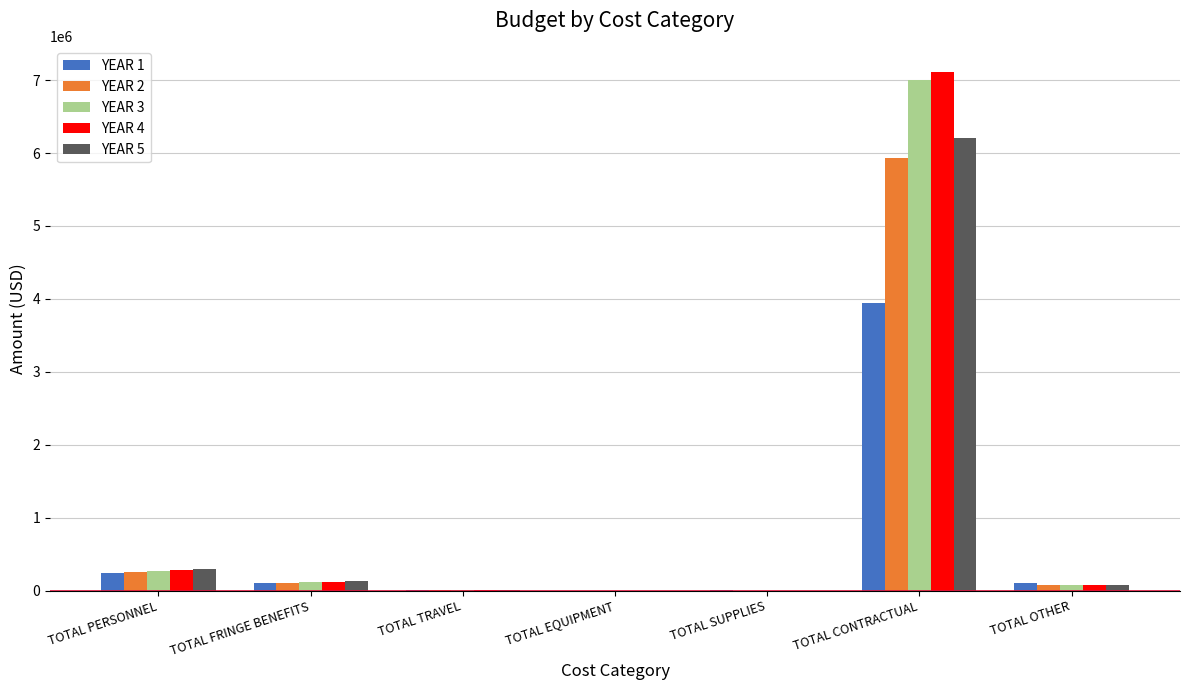

At which label does YEAR 4 reach its peak?

TOTAL CONTRACTUAL